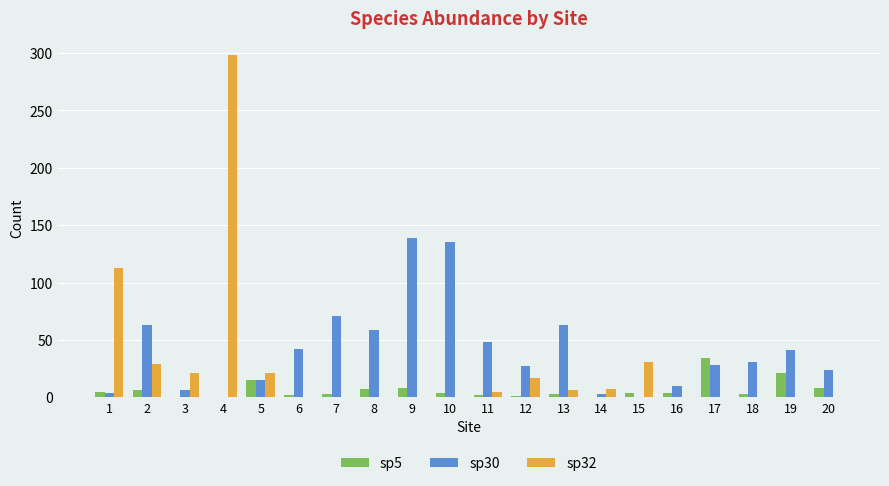

How many series are shown in this chart?

3